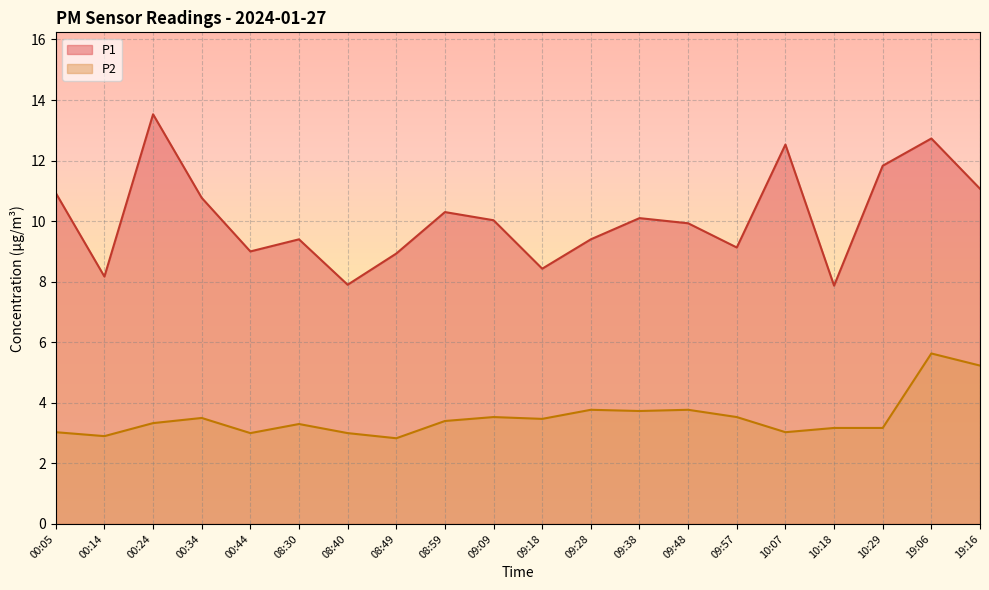

What position from the left is 09:09?

10